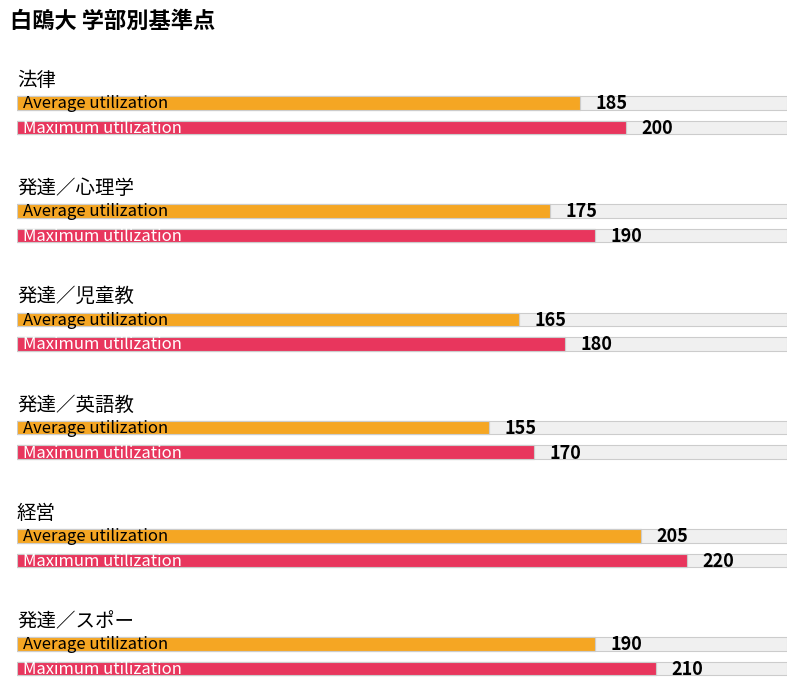

At how many categories does at least one series exceed 168?

6